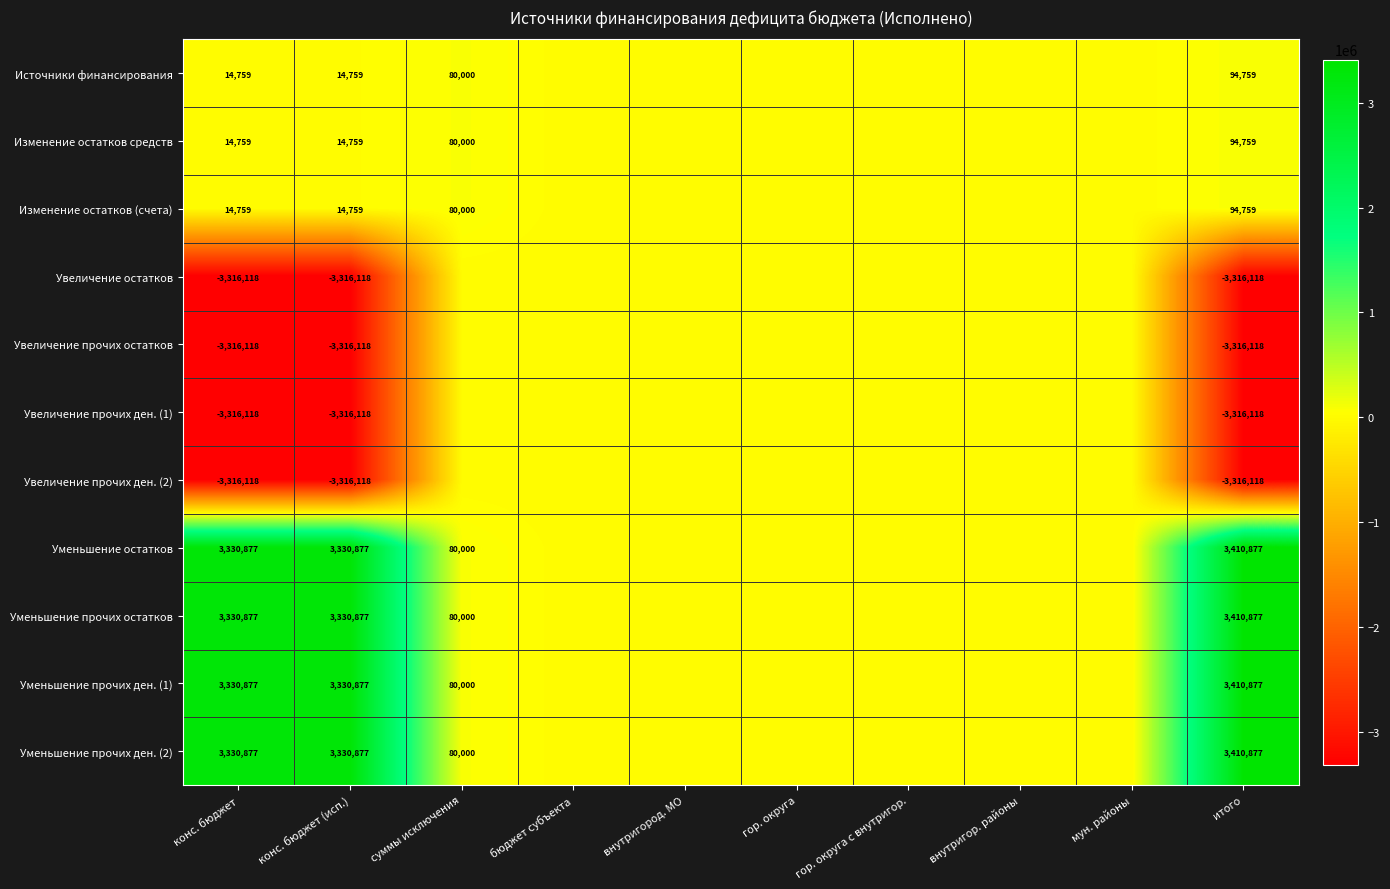

Rank the series at гор. округа с внутригор. from lowest to highest value.

Источники финансирования, Изменение остатков средств, Изменение остатков (счета), Увеличение остатков, Увеличение прочих остатков, Увеличение прочих ден. (1), Увеличение прочих ден. (2), Уменьшение остатков, Уменьшение прочих остатков, Уменьшение прочих ден. (1), Уменьшение прочих ден. (2)